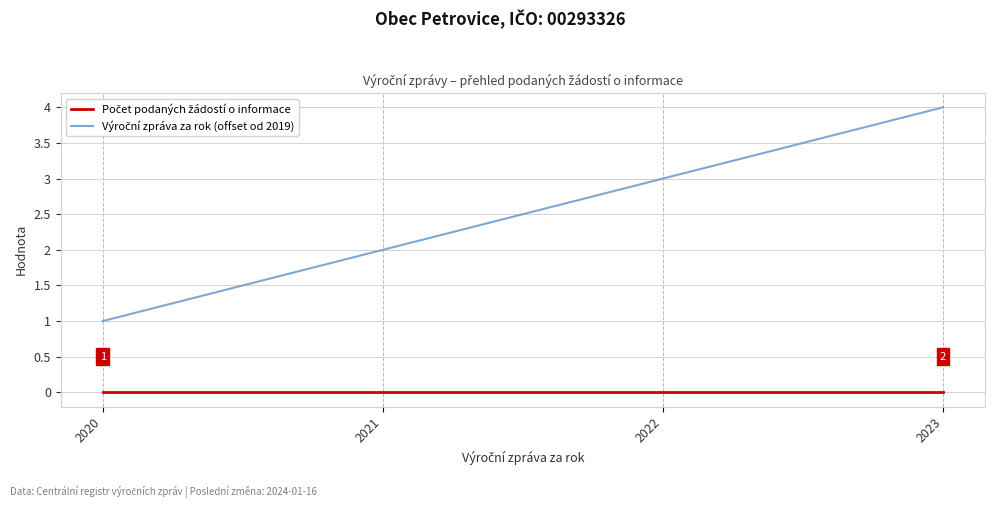

Which label corresponds to the largest value in the chart?

2023